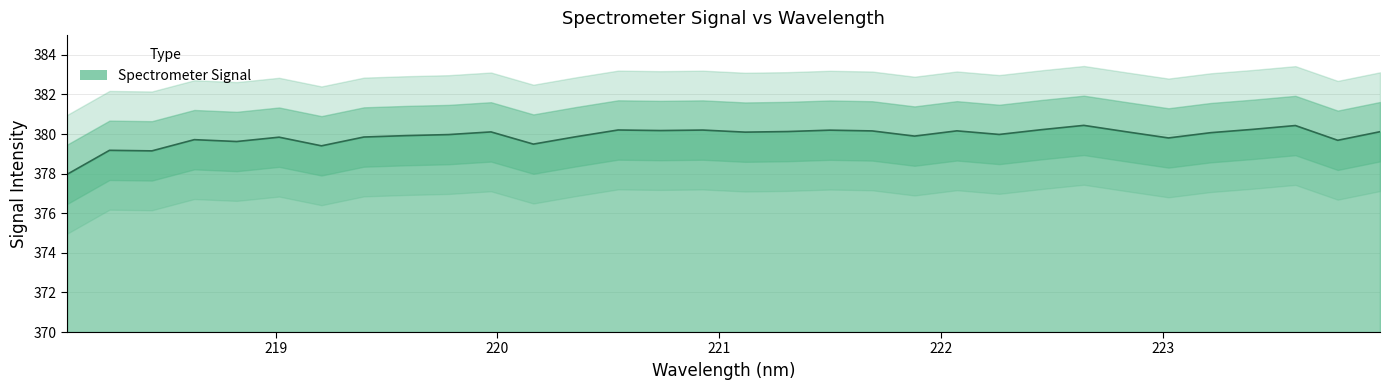

What is the change in value from 221.4993 to 223.7895?

-0.5